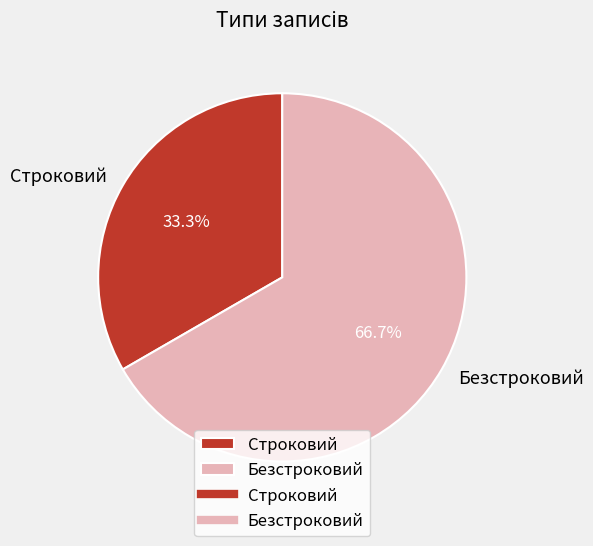

What is the total percentage of Строковий and Безстроковий?

100.0%